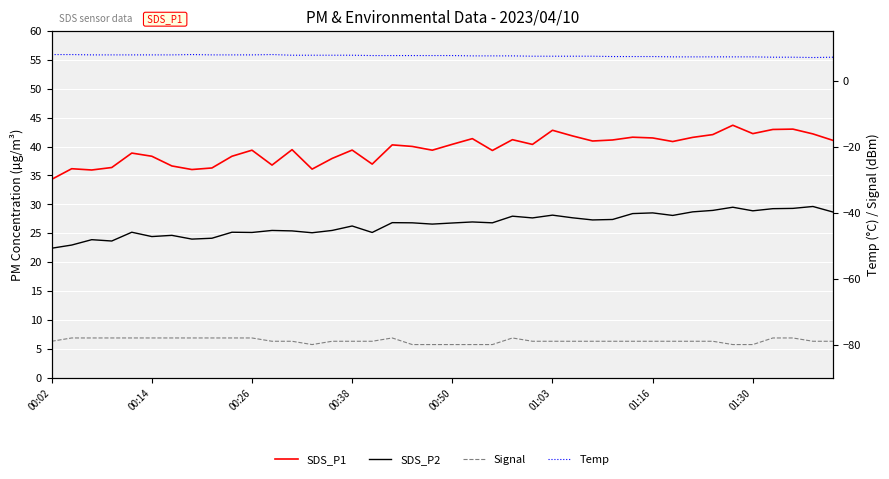

Which category has the highest value across all series?

34